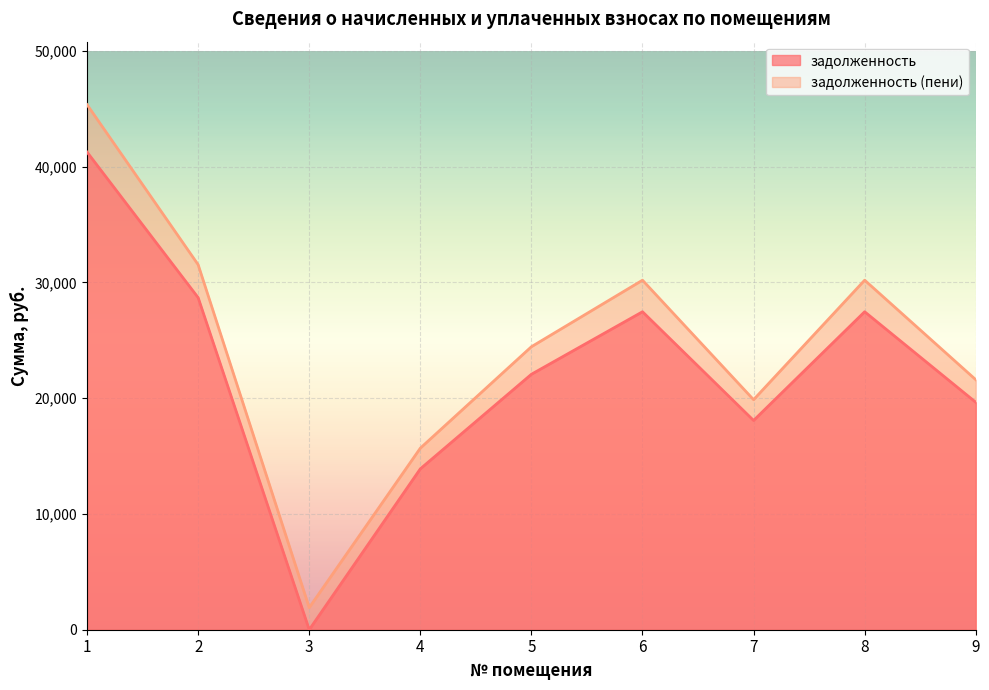

Read the задолженность (пени) value at 4.

15680.2